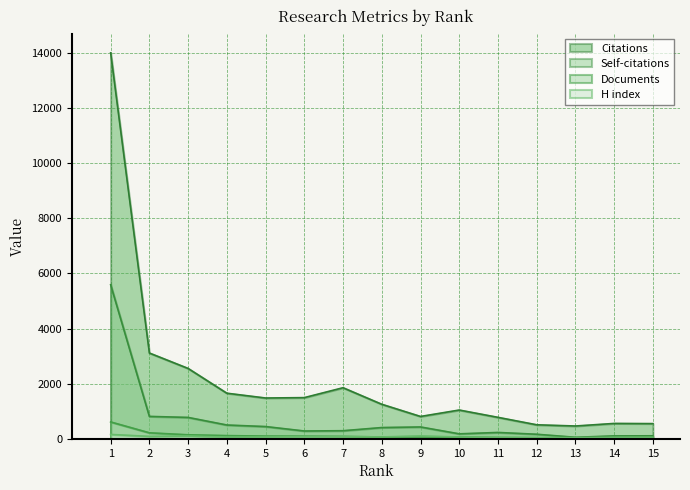

List the series in order of their peak value, lowest first.

H index, Documents, Self-citations, Citations